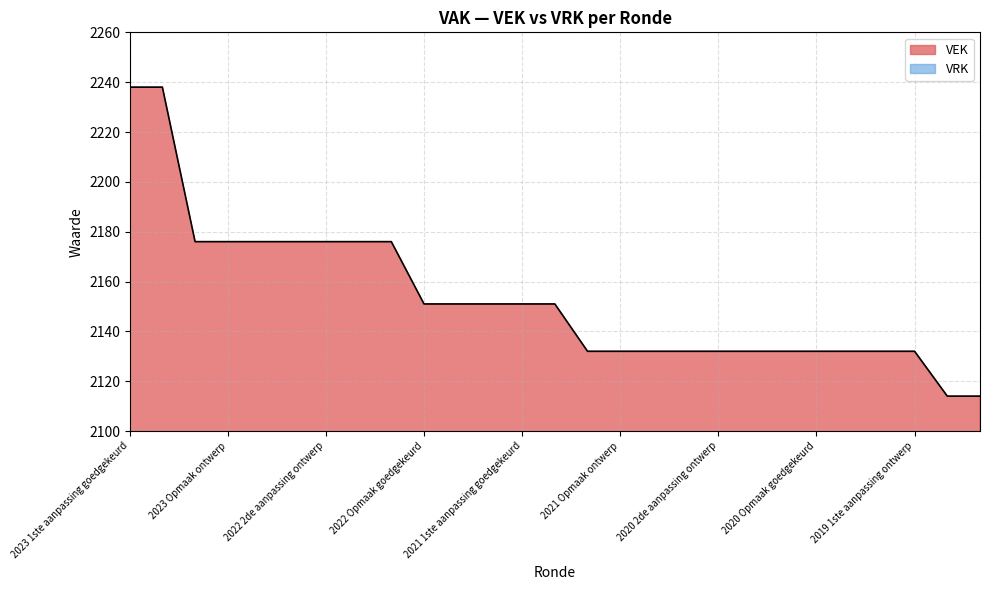

Which label corresponds to the largest value in the chart?

2023 1ste aanpassing goedgekeurd